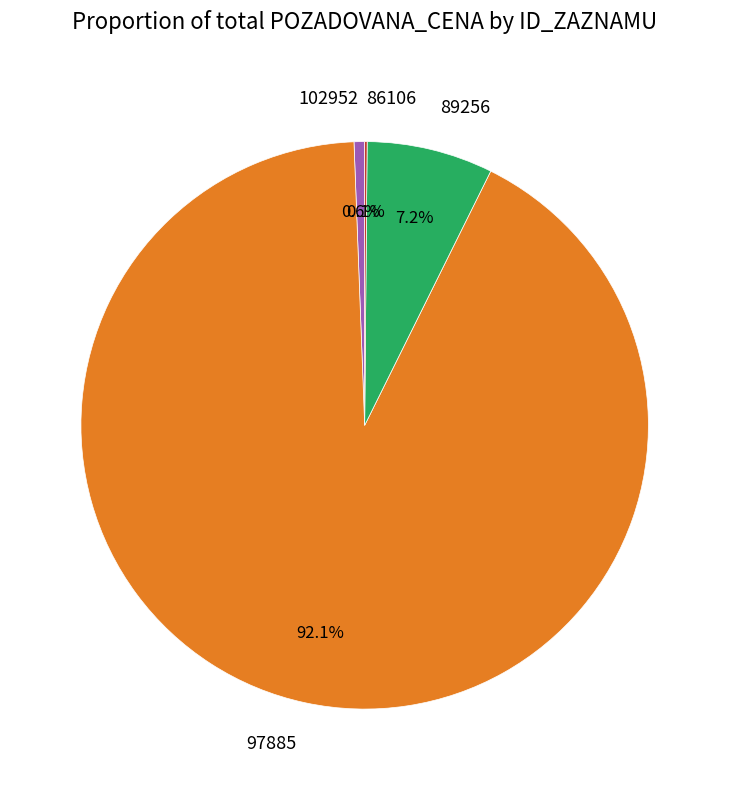

Which slice represents more than half of the pie?

97885